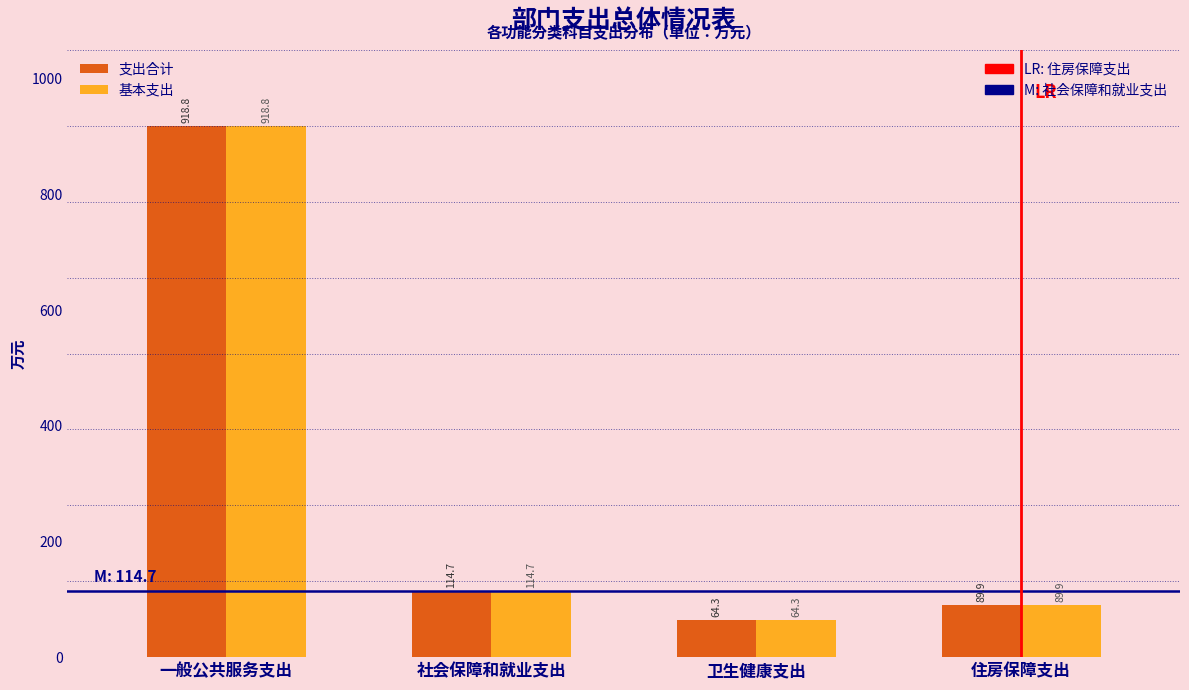

Reading left to right, what are all the values shown in this chart?

支出合计: 918.8	114.7	64.3	89.9
基本支出: 918.8	114.7	64.3	89.9